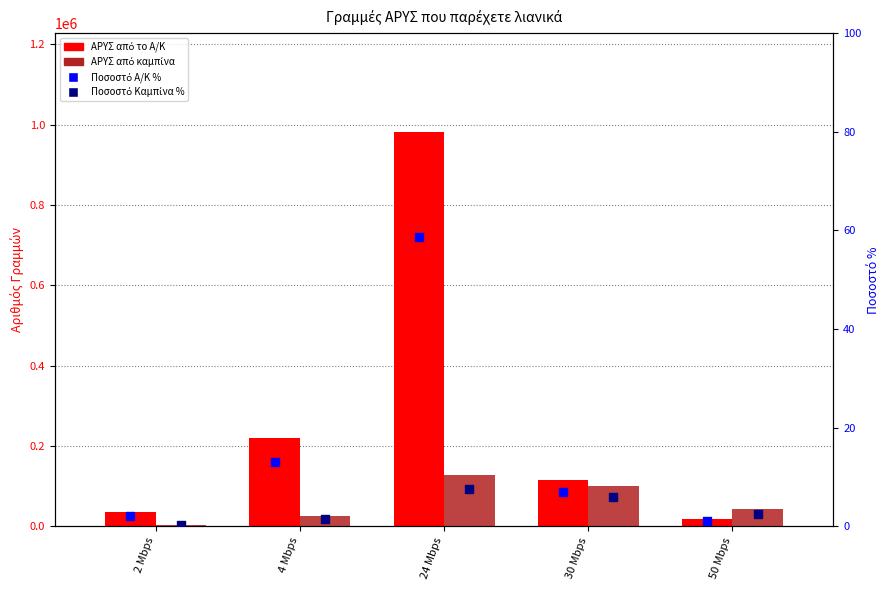

Which series has the largest Y range (max minus min)?

ΑΡΥΣ από το Α/Κ